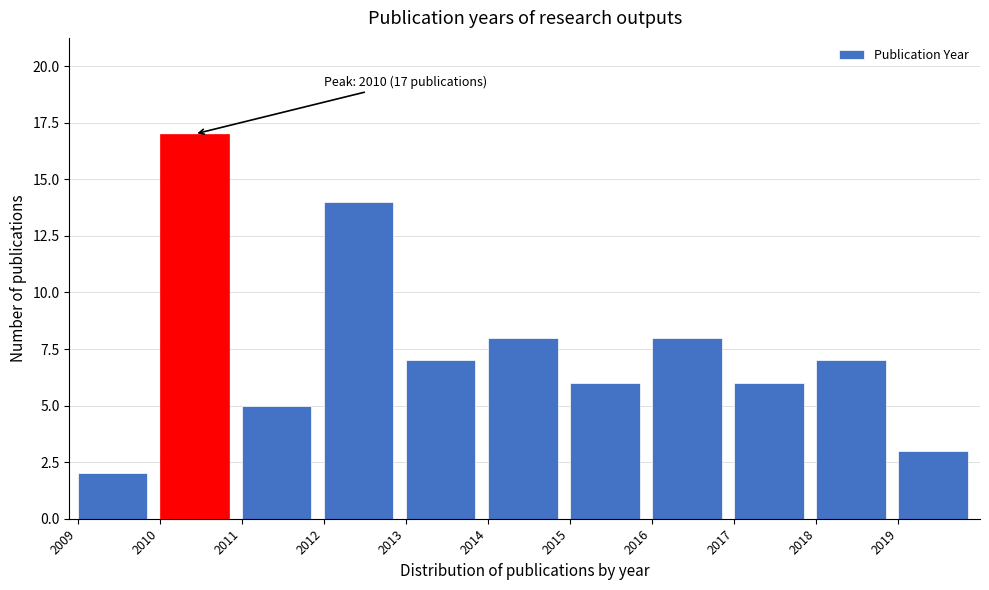

Which range on the x-axis has the tallest bar?

2010 to 2011